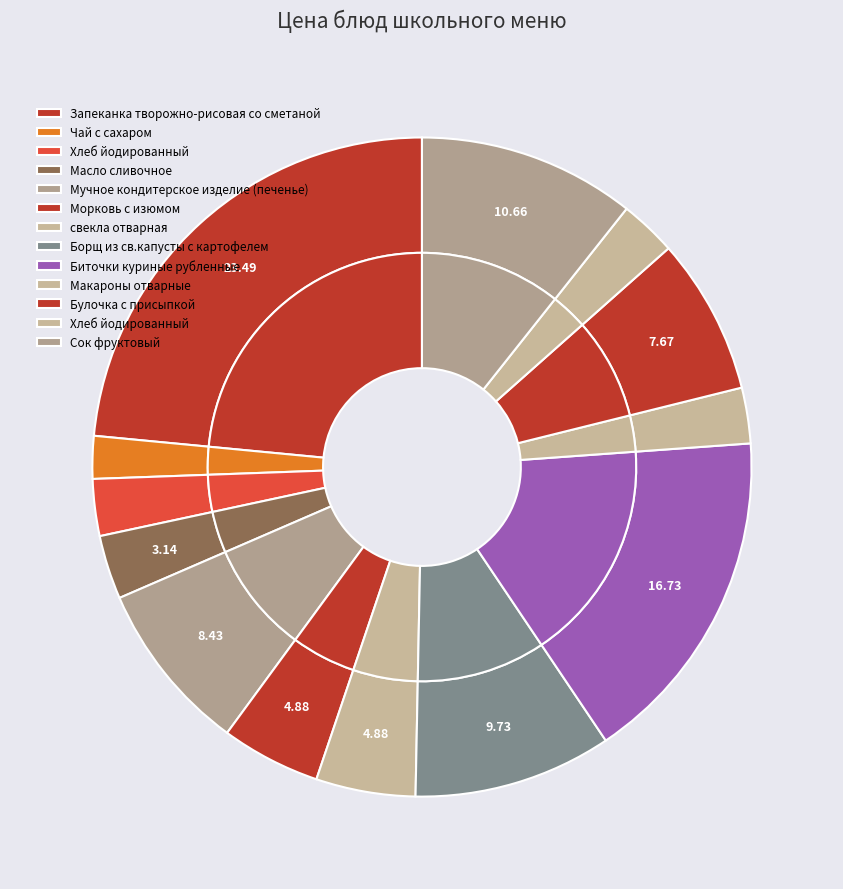

What percentage is NOT represented by Хлеб йодированный (обед)?

97.2%